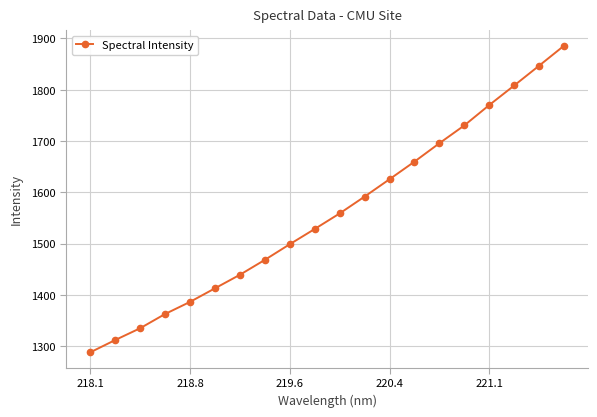

What is the value of the 14th point from the left?

1659.9